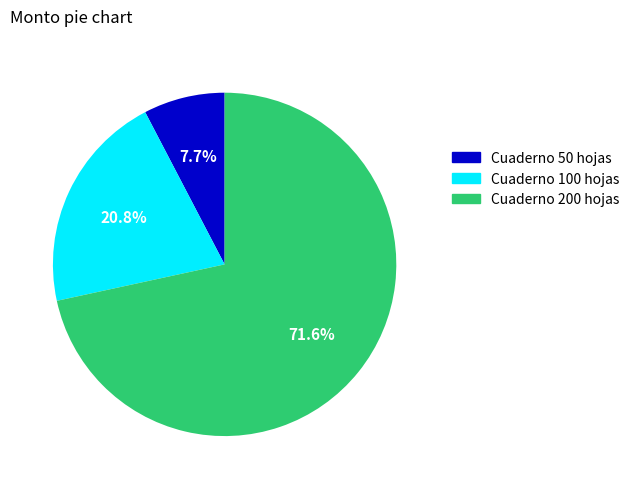

Which category has the smallest portion of the pie?

Cuaderno chico tapa dura 50 hojas